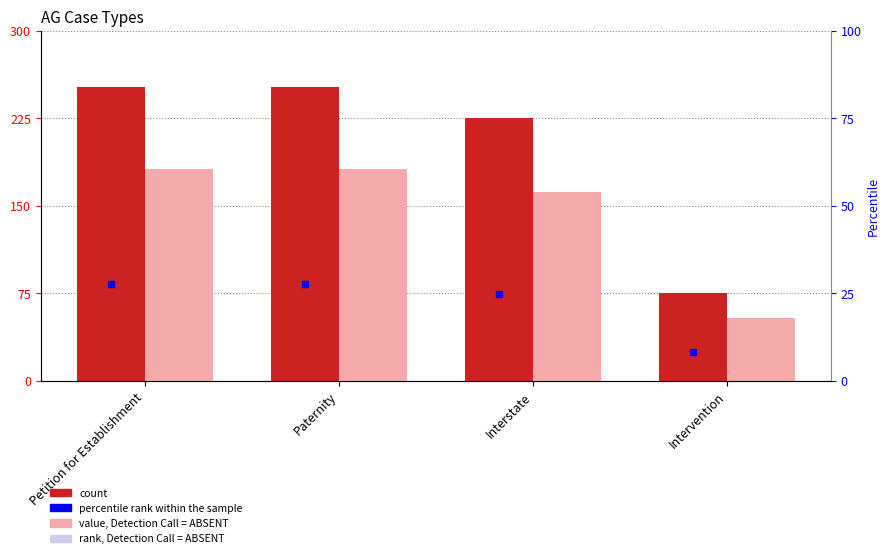

At which label does col_1 (rank) reach its peak?

Petition for Establishment